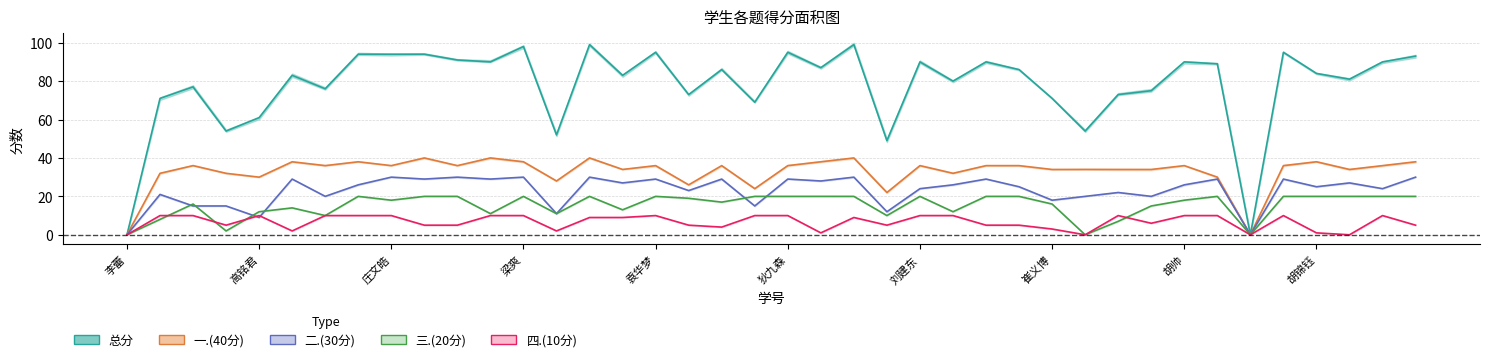

How many interior local valleys does the 总分 series have?

13